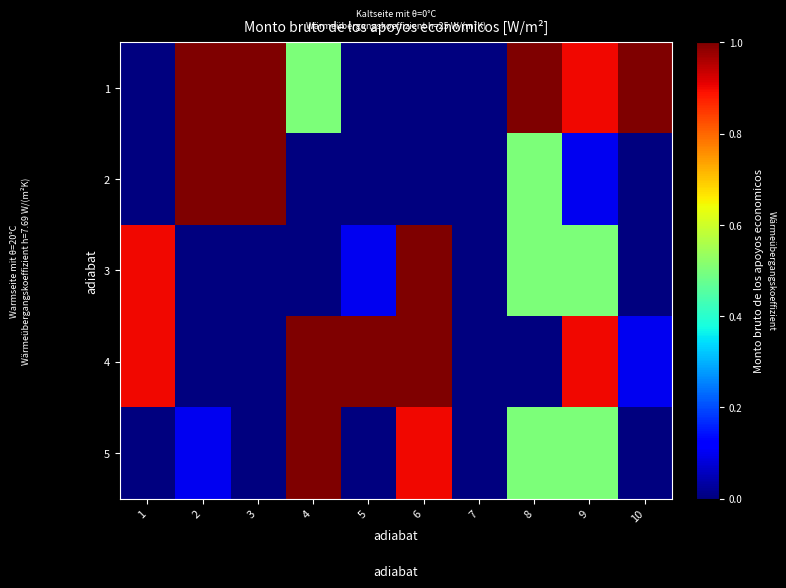

Rank the series at 5 from lowest to highest value.

1, 2, 5, 3, 4